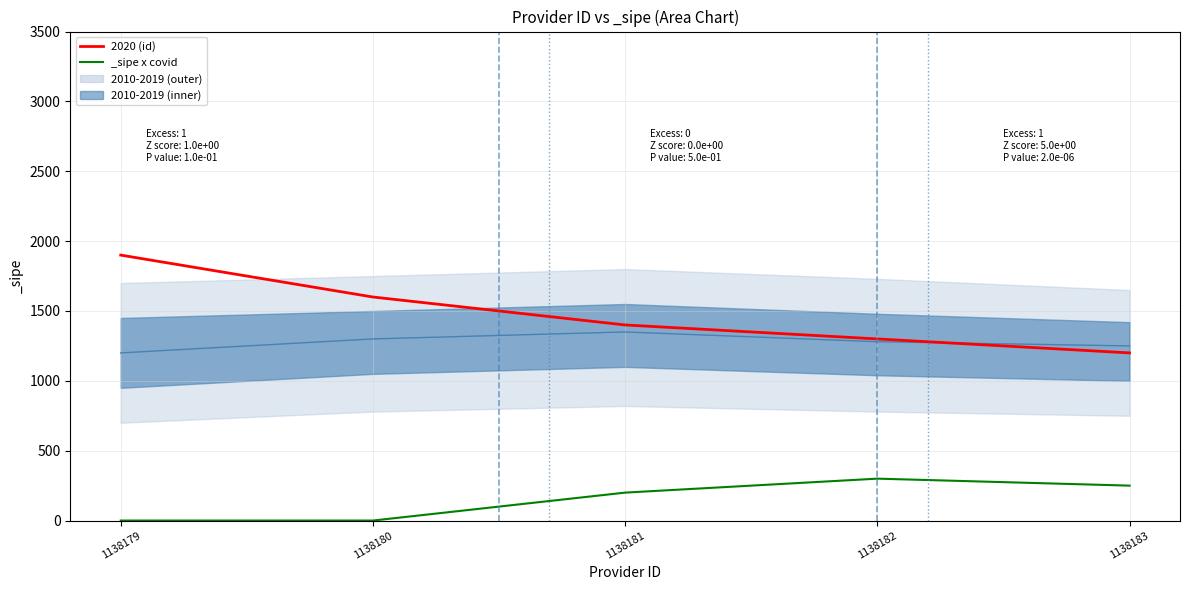

How many values exceed 1400?

2